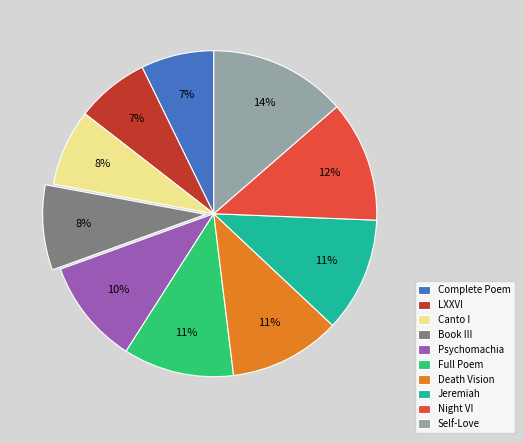

How many slices are in this pie chart?

10